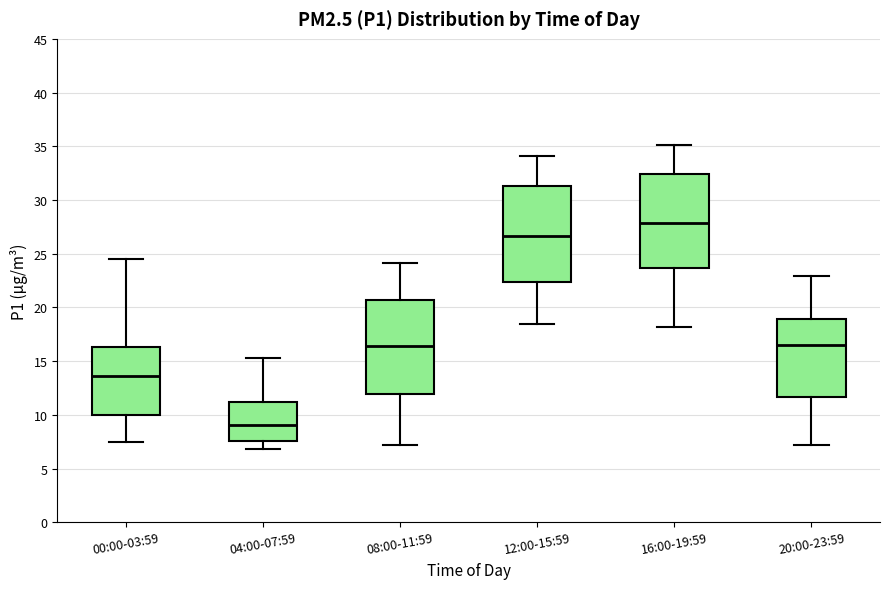

Where does the upper whisker of the box for 08:00-11:59 end on the y-axis? The values are not printed on the chart, so give them approximately, as read against the axis.

24.0